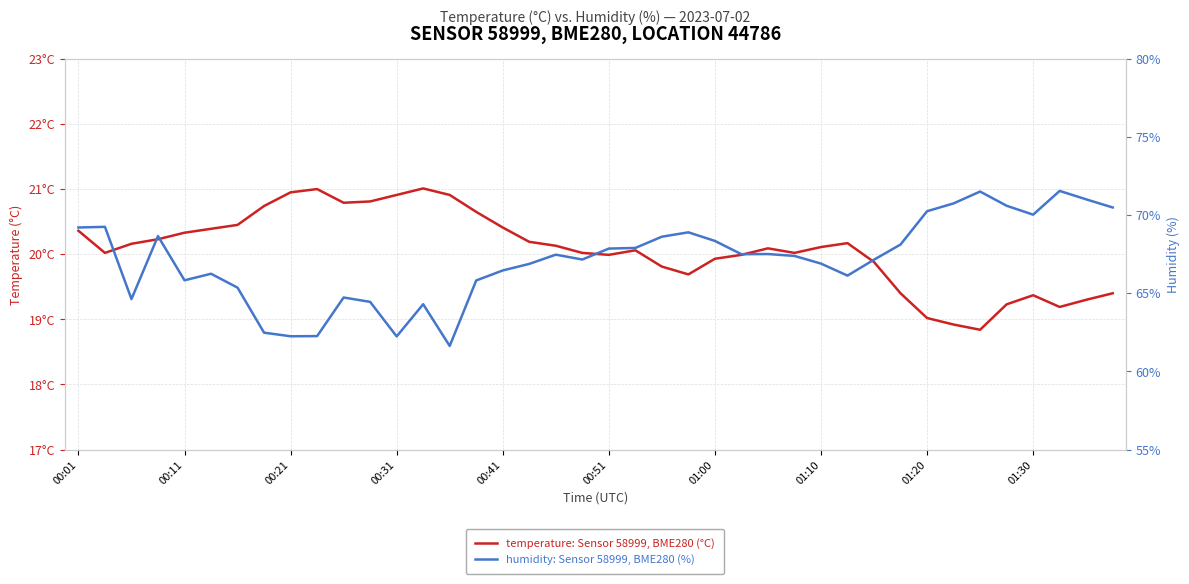

How many interior local valleys does the temperature series have?

7